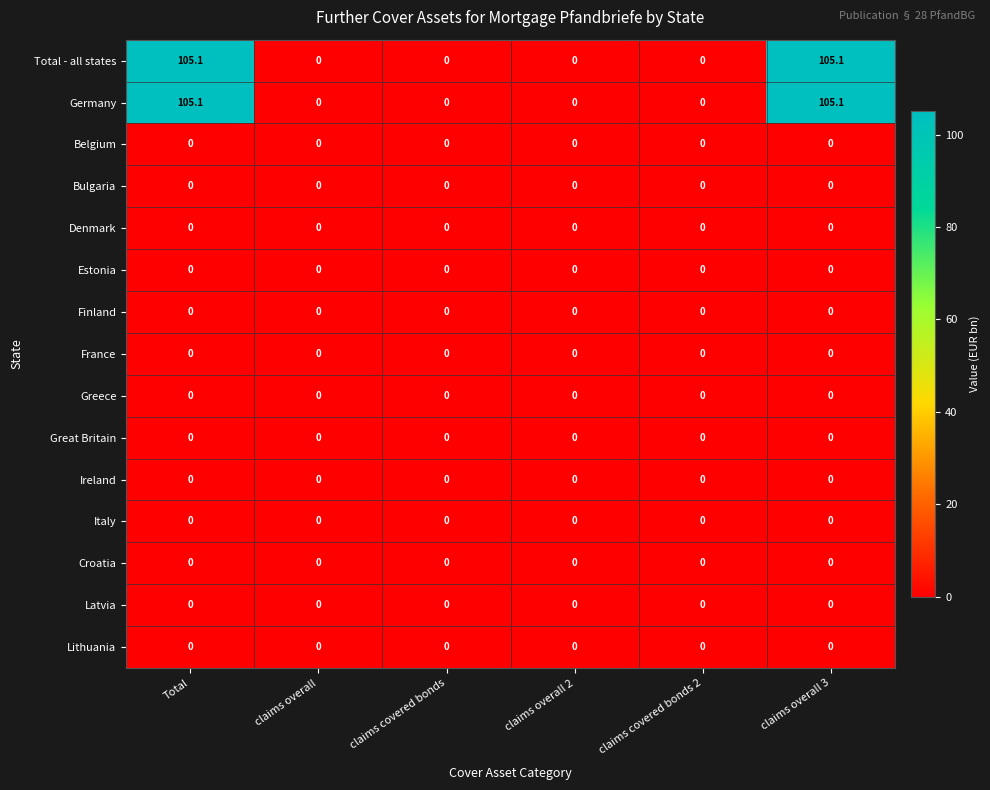

The Greece series shows 0.0 at claims overall. True or false?

True